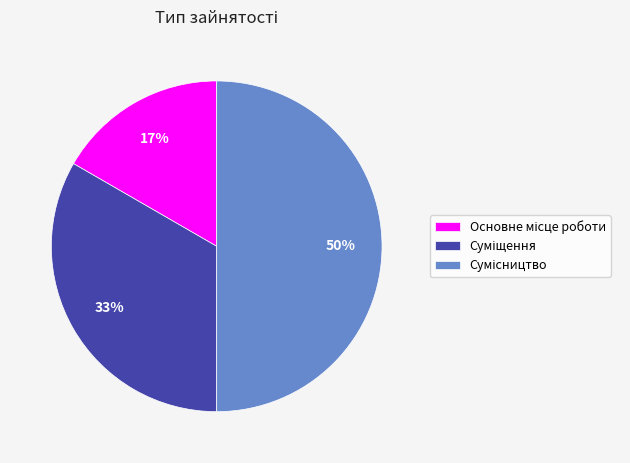

To the nearest percent, what is the difference between the largest and smallest slice percentages?

33%